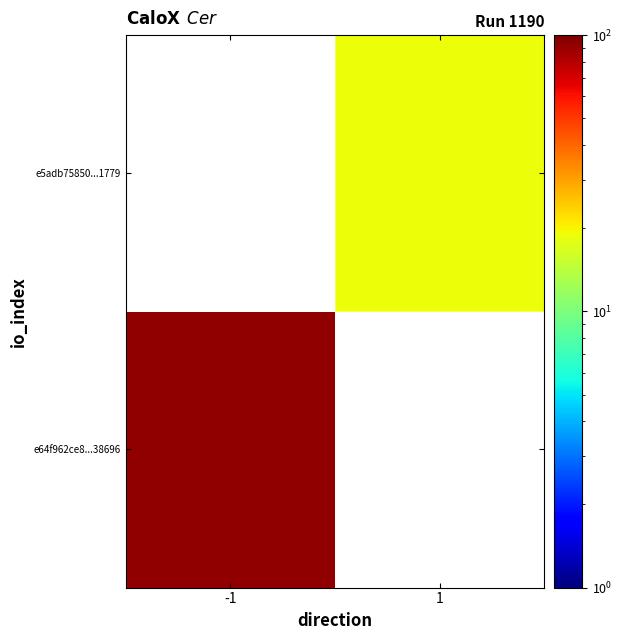

At how many categories does at least one series exceed 92?

1